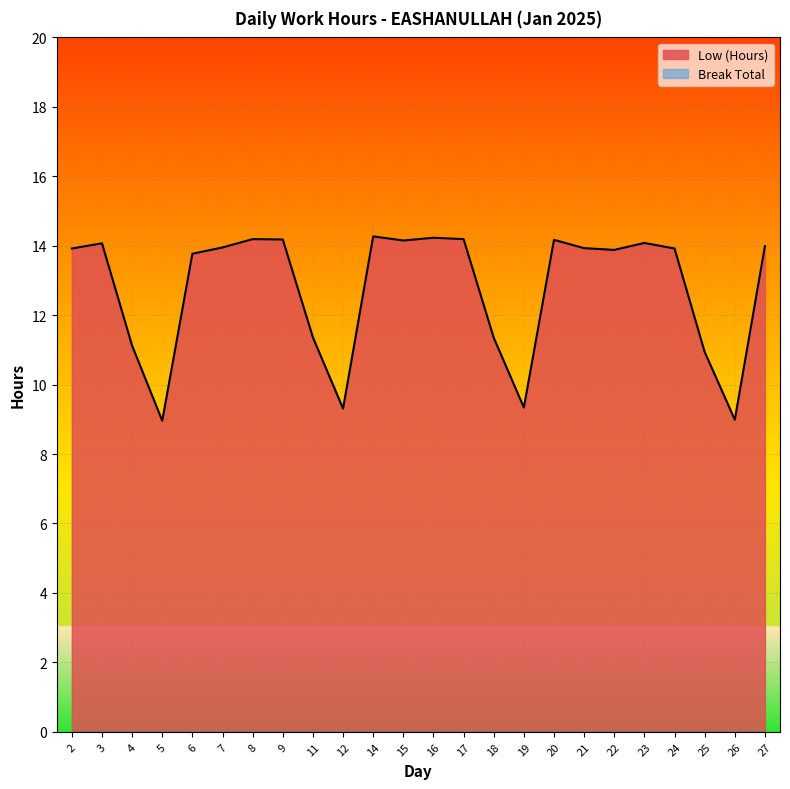

How many interior local peaks (higher than both neighbors) does the data have?

6